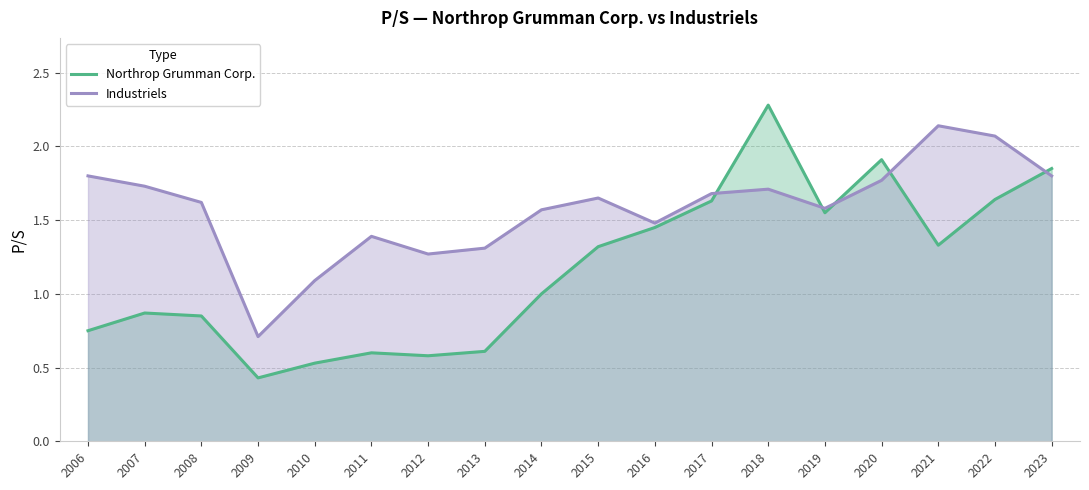

True or false: Industriels has more than 0 points higher than both neighbors.

True